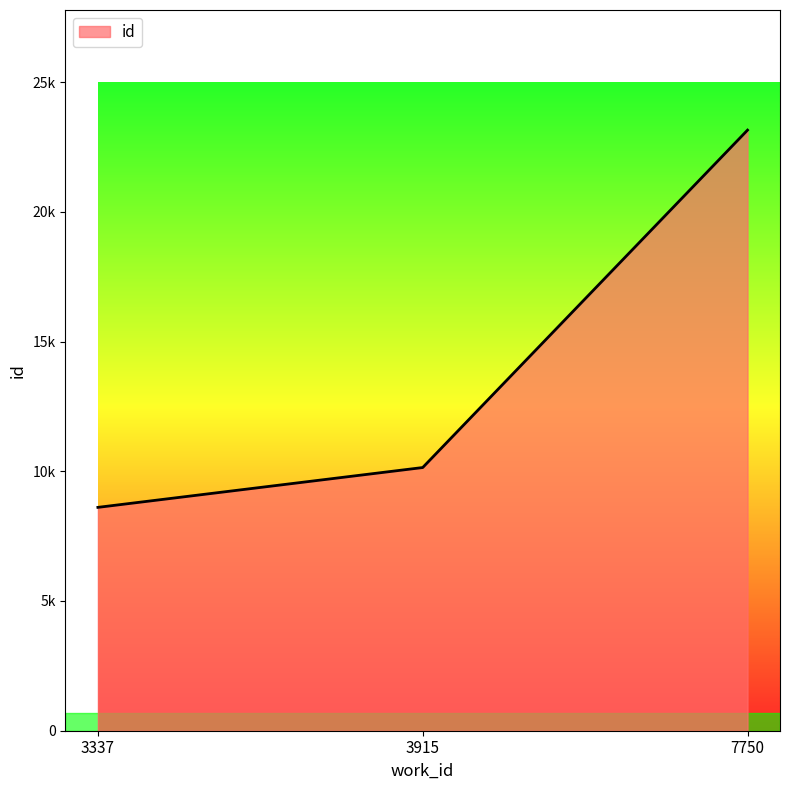

Is this an area chart (filled region under the line)?

Yes